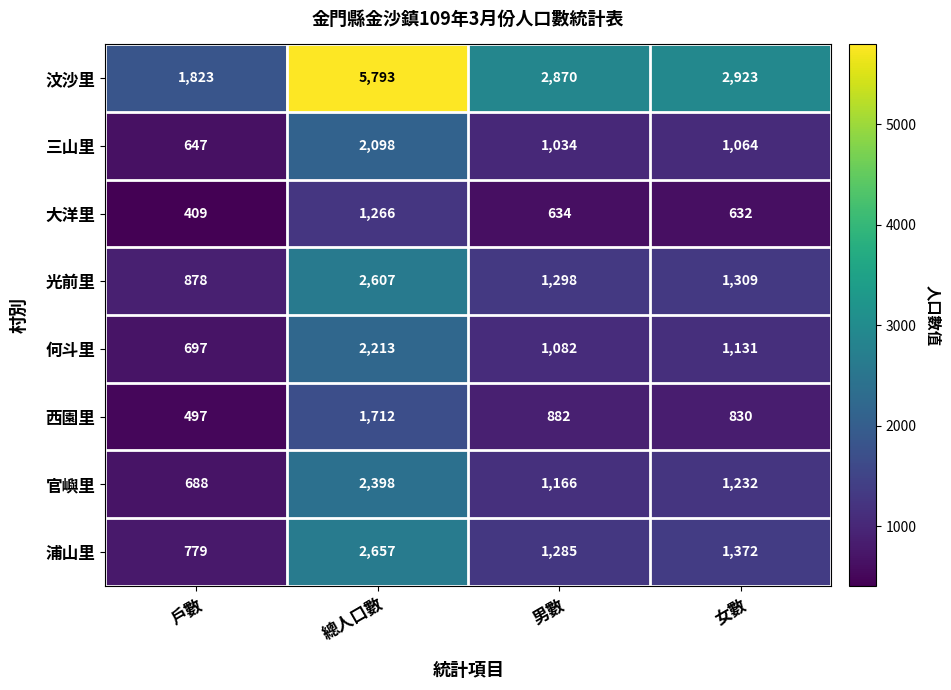

The 浦山里 series shows 1919 at 男數. True or false?

False